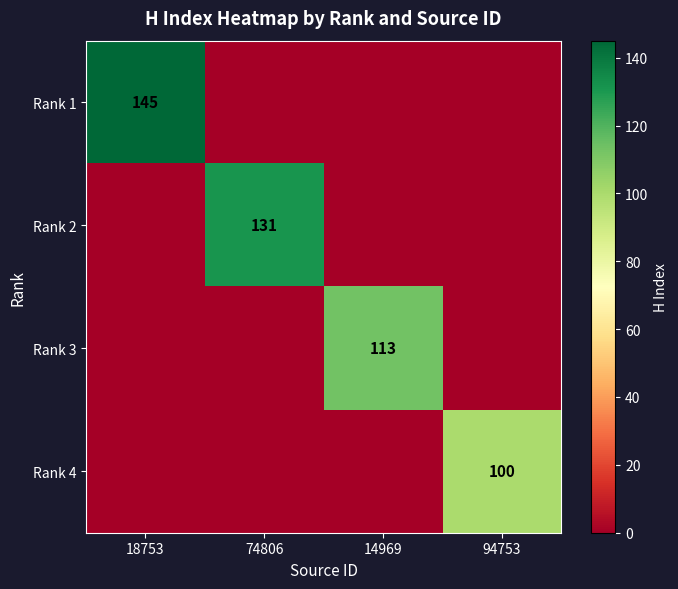

True or false: Rank 4 has a value of 100 at 94753.

True